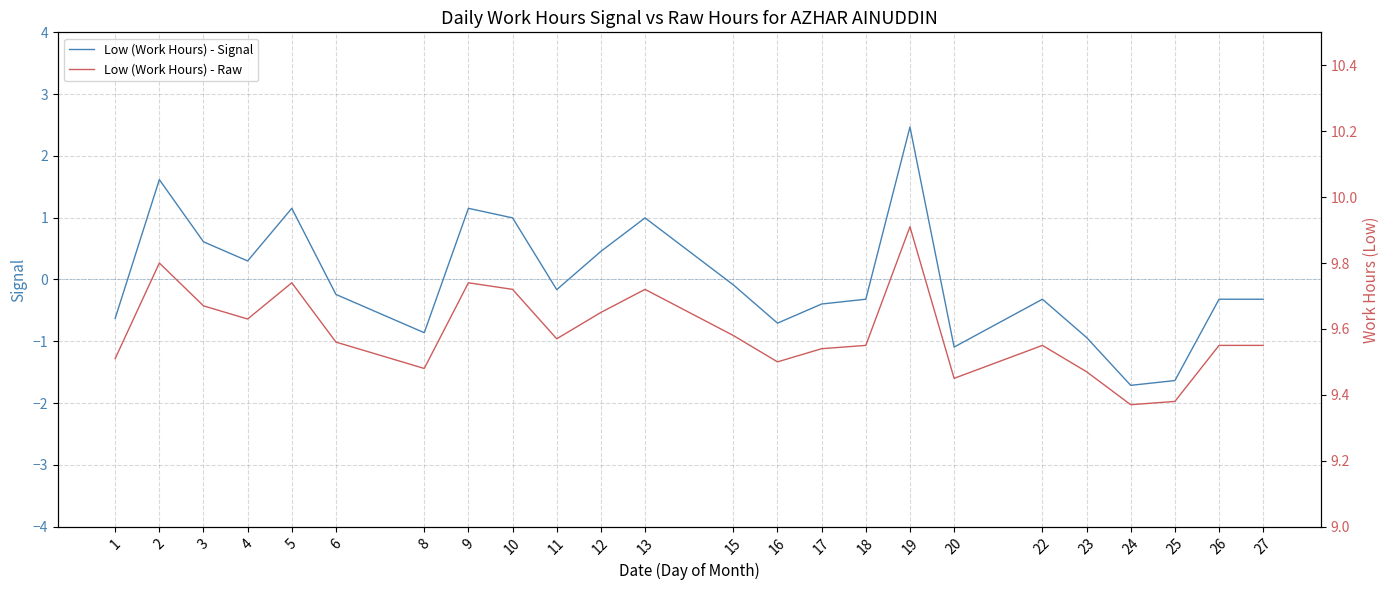

How many positive values does the Low (Work Hours) - Signal series have?

9